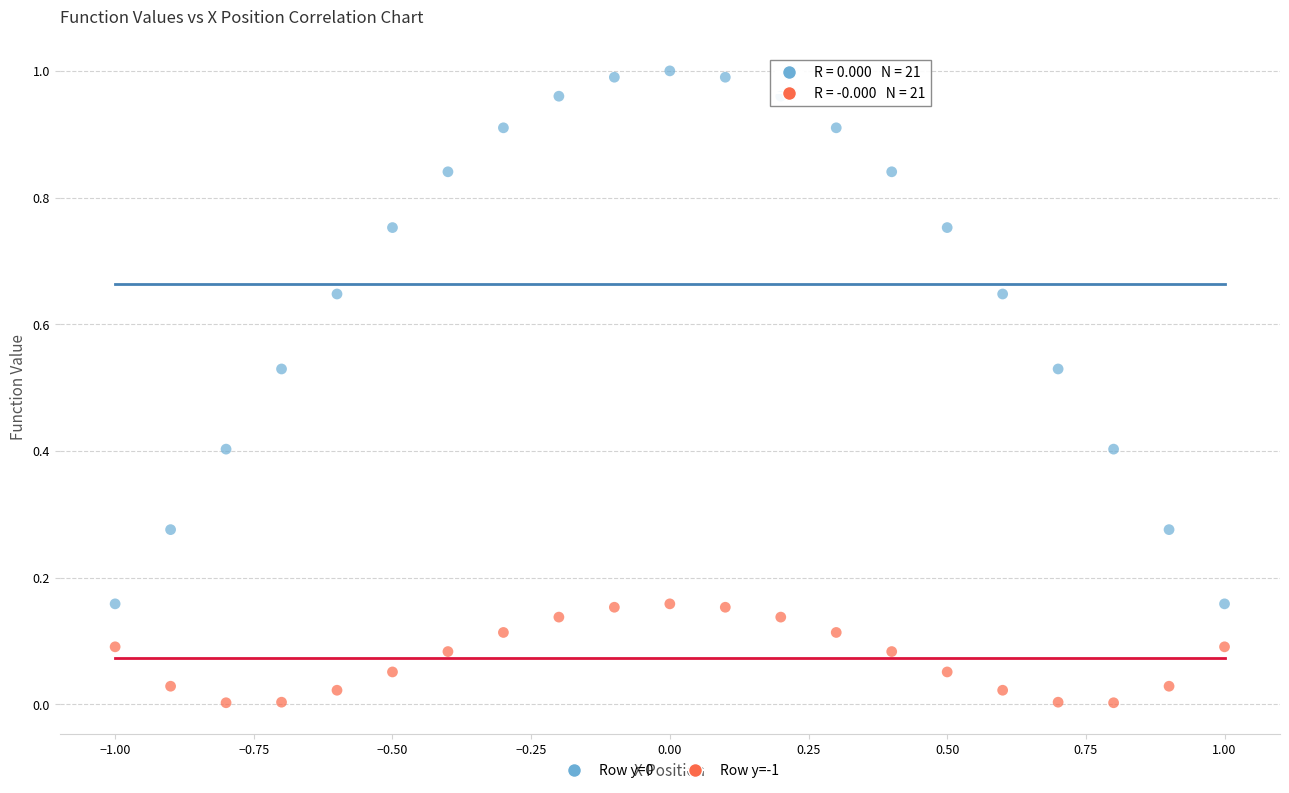

Which series contains the lowest Y value?

Row y=-1